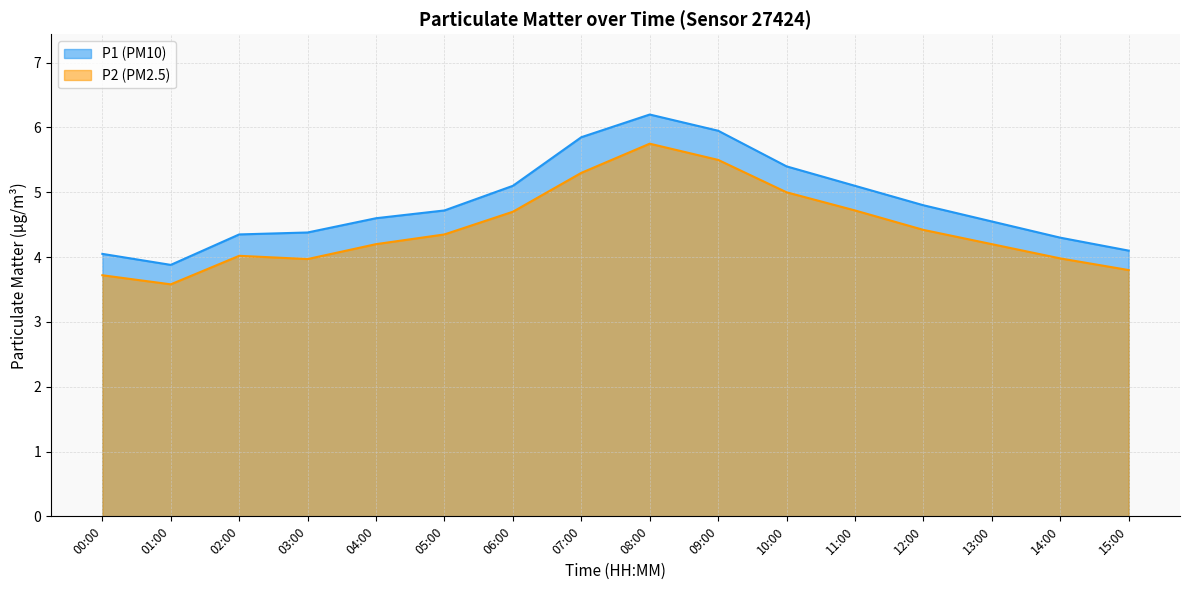

Rank the series by their average value, from highest to lowest.

P1, P2